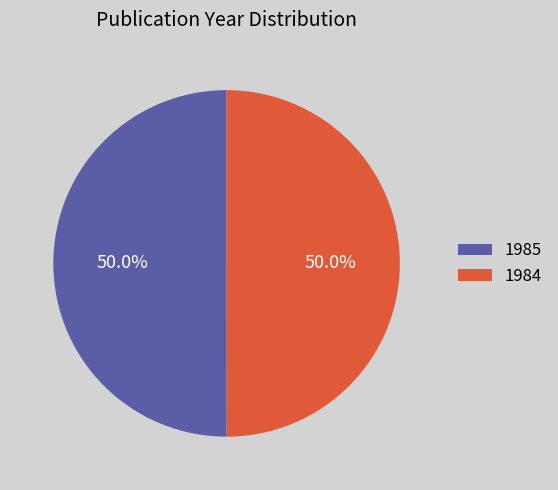

Is the sum of 1984 and 1985 greater than half?

Yes